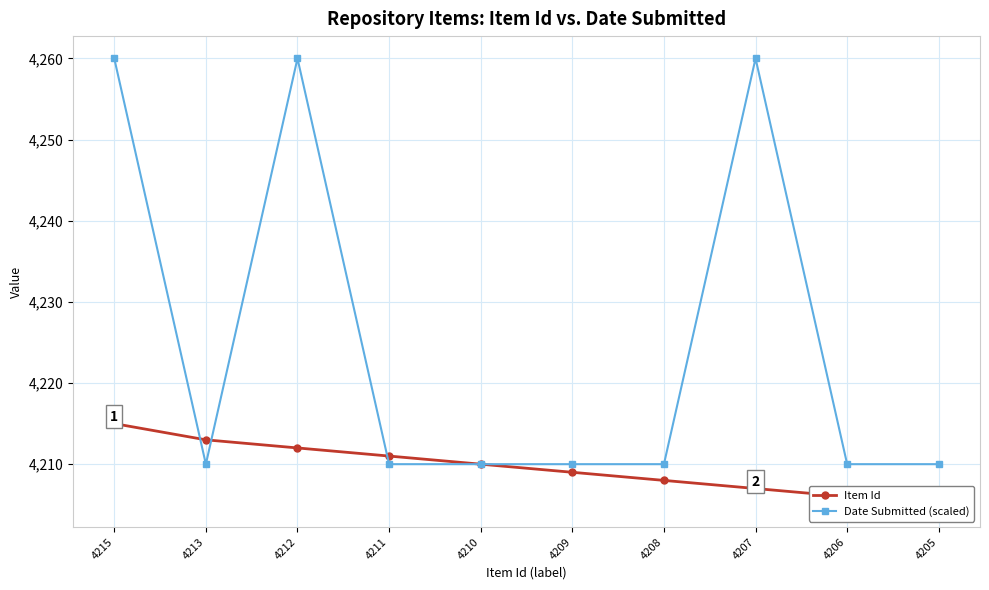

After their last crossing, which series has the higher values: Date Submitted (scaled) or Item Id?

Item Id